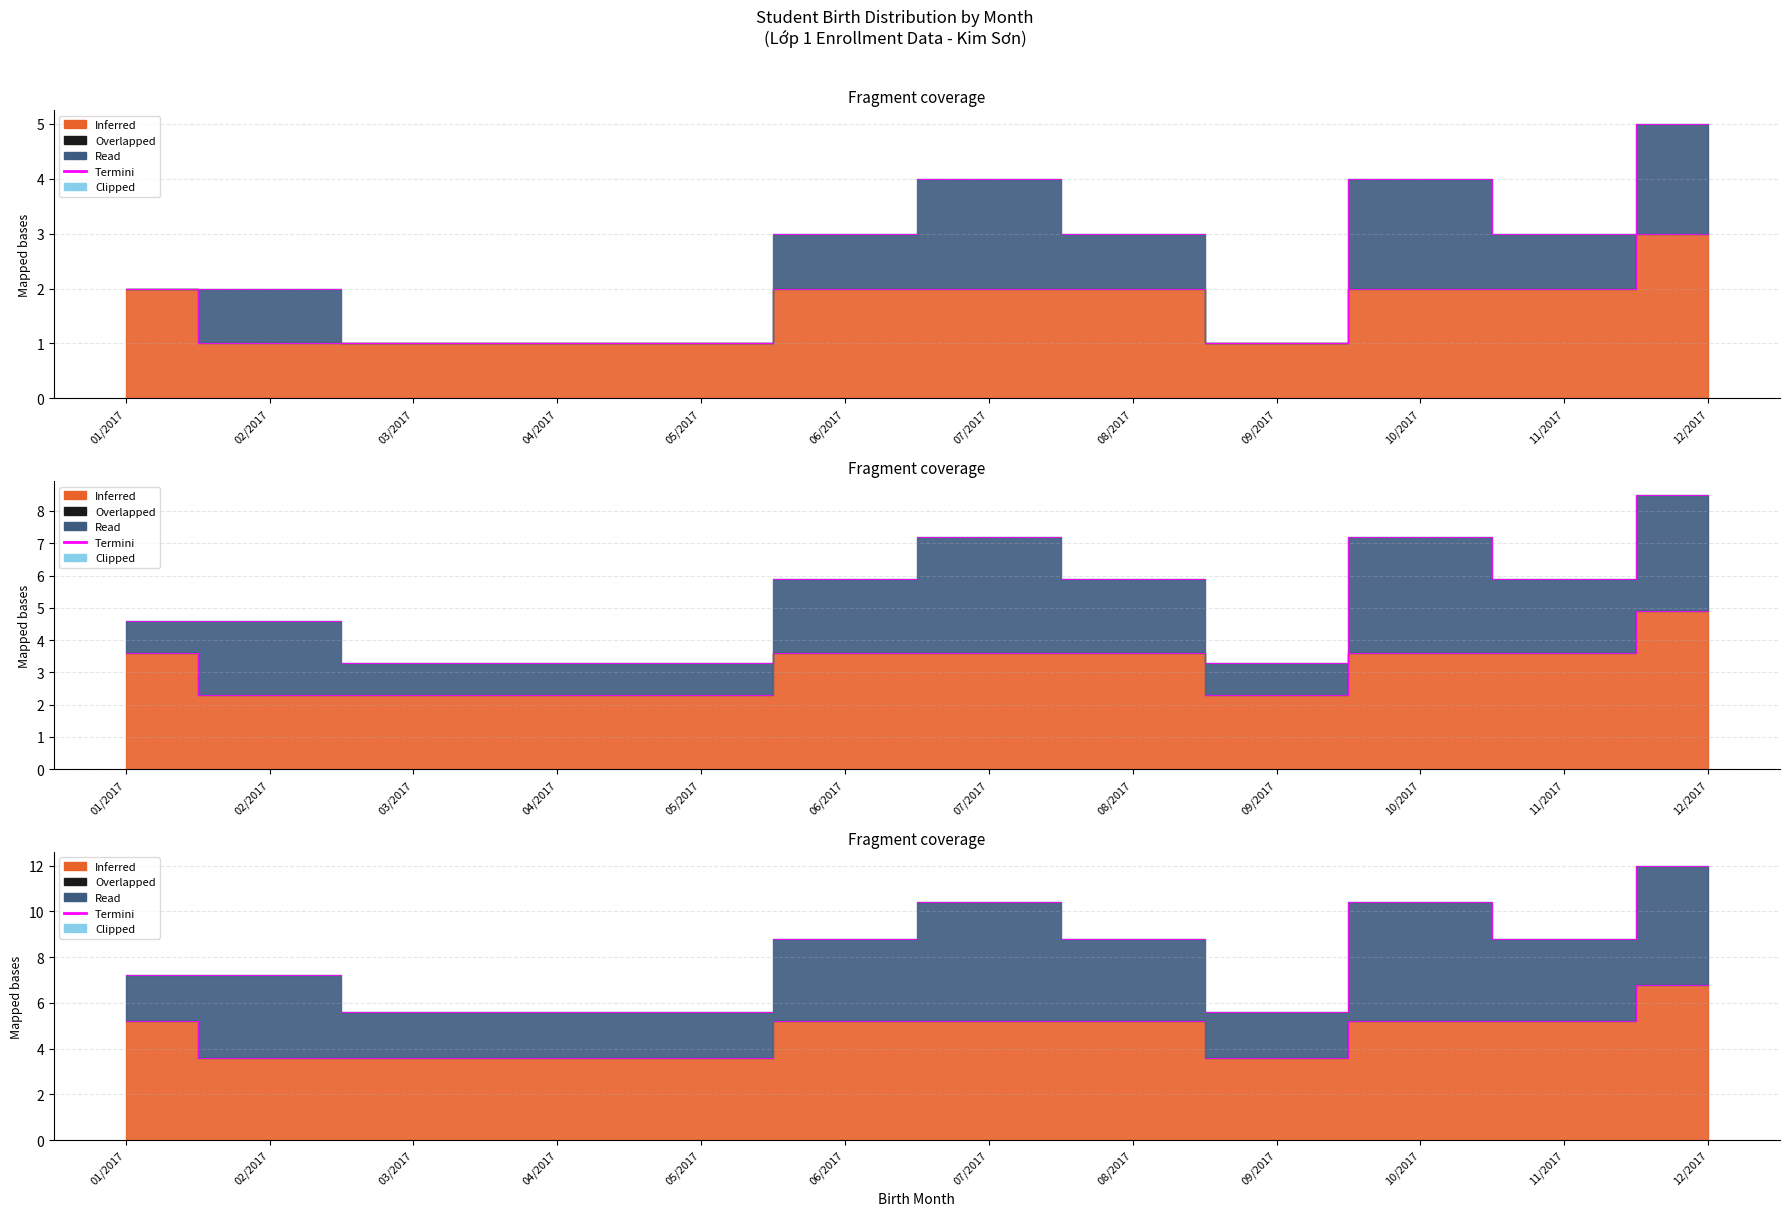

What is the difference between the maximum and second lowest values?

2